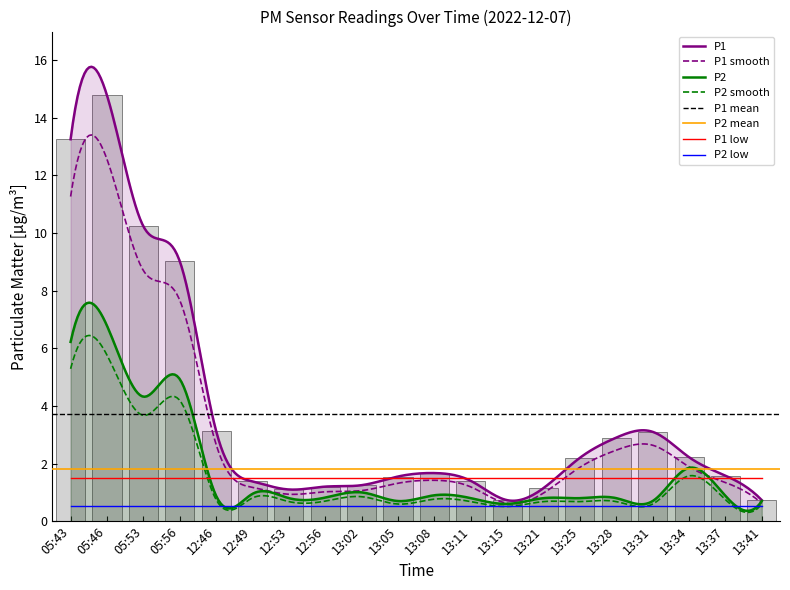

What is the average value?

3.7